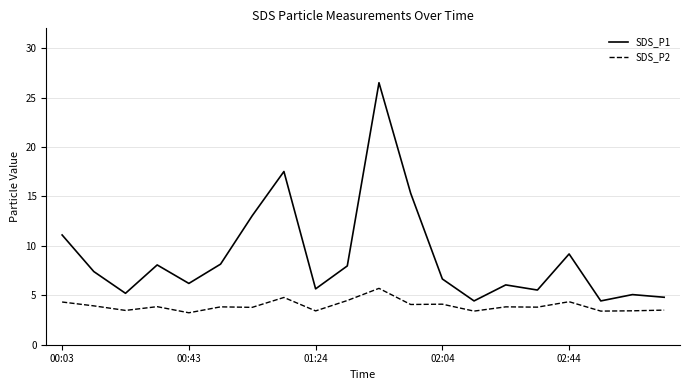

In SDS_P2, how many points are higher than both neighbors (excluding endpoints)?

7